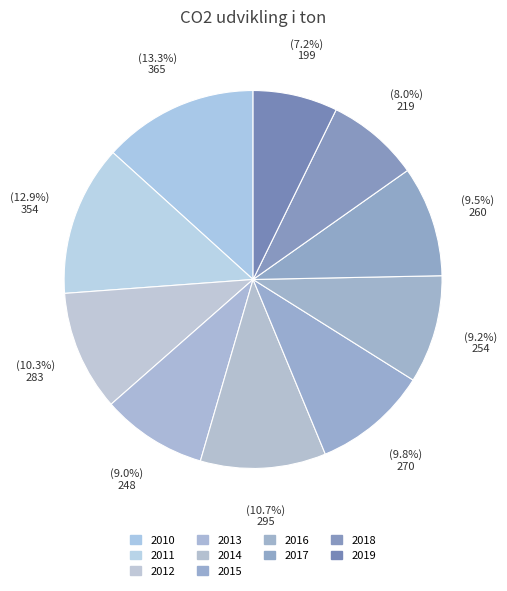

How many slices are in this pie chart?

10